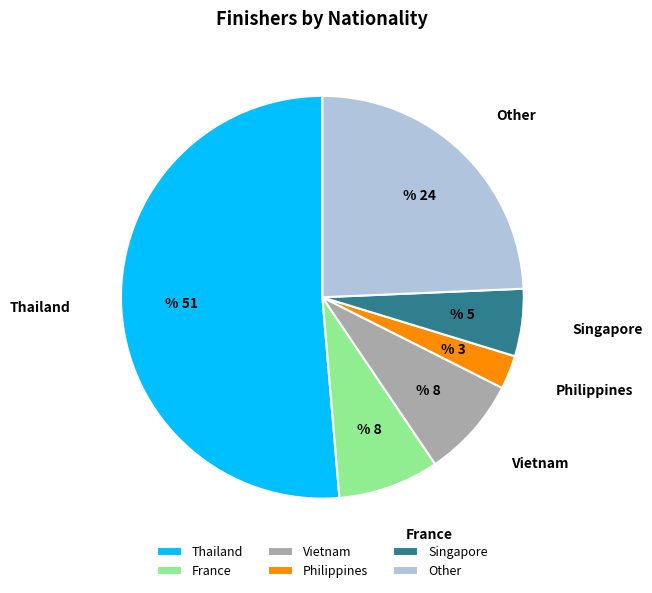

Which category accounts for the majority?

Thailand